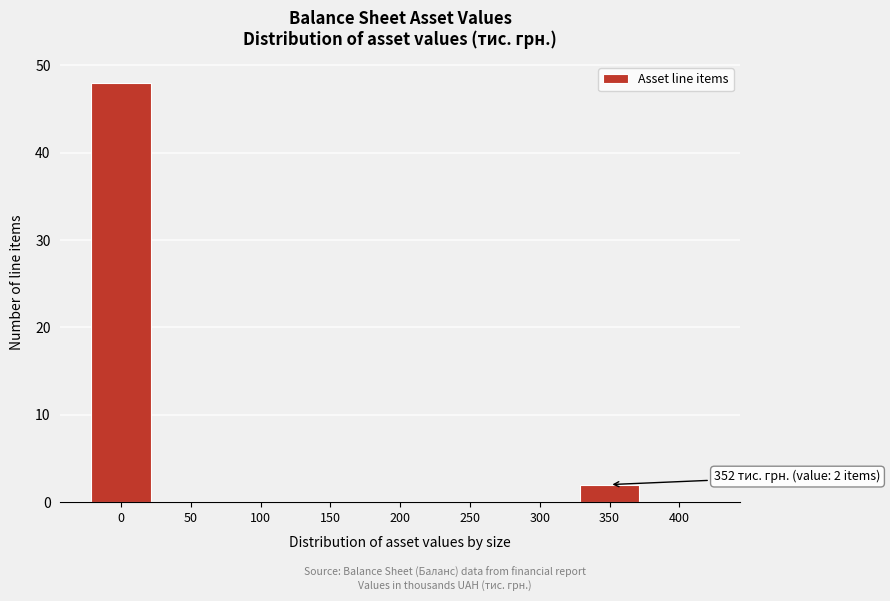

Reading right to left, what are all the values shown in this chart?

400=0	350=2	300=0	250=0	200=0	150=0	100=0	50=0	0=48